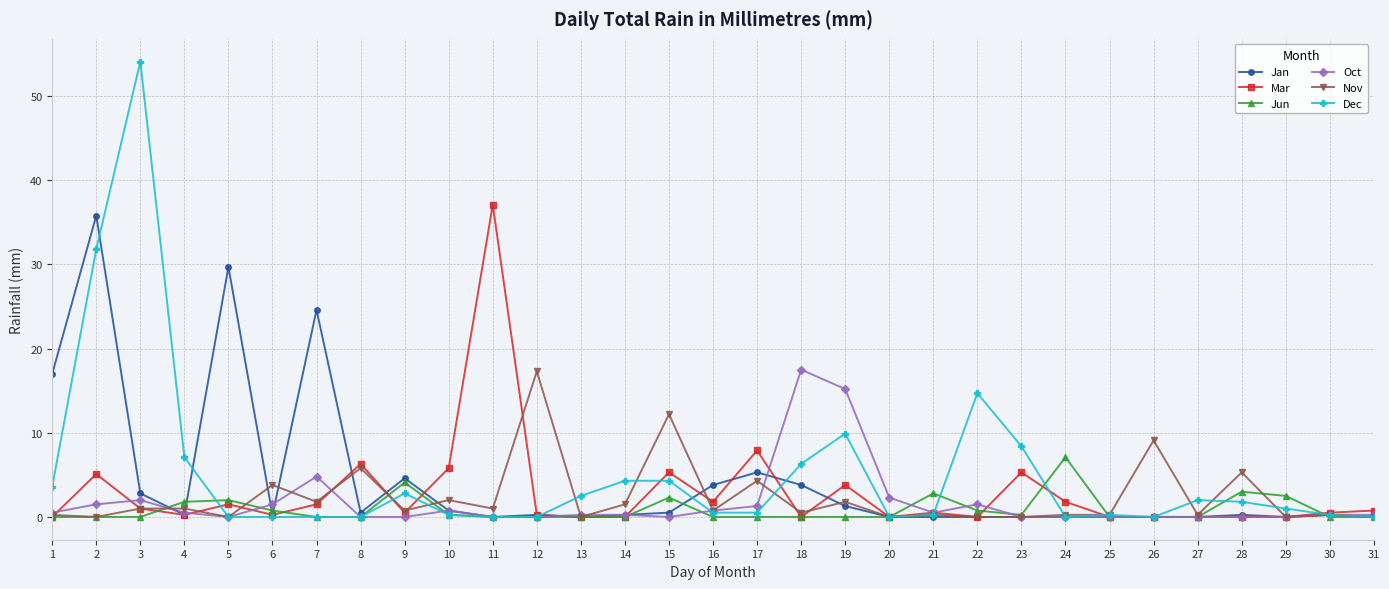

What is the difference between the Mar values at 20 and 19?

3.8